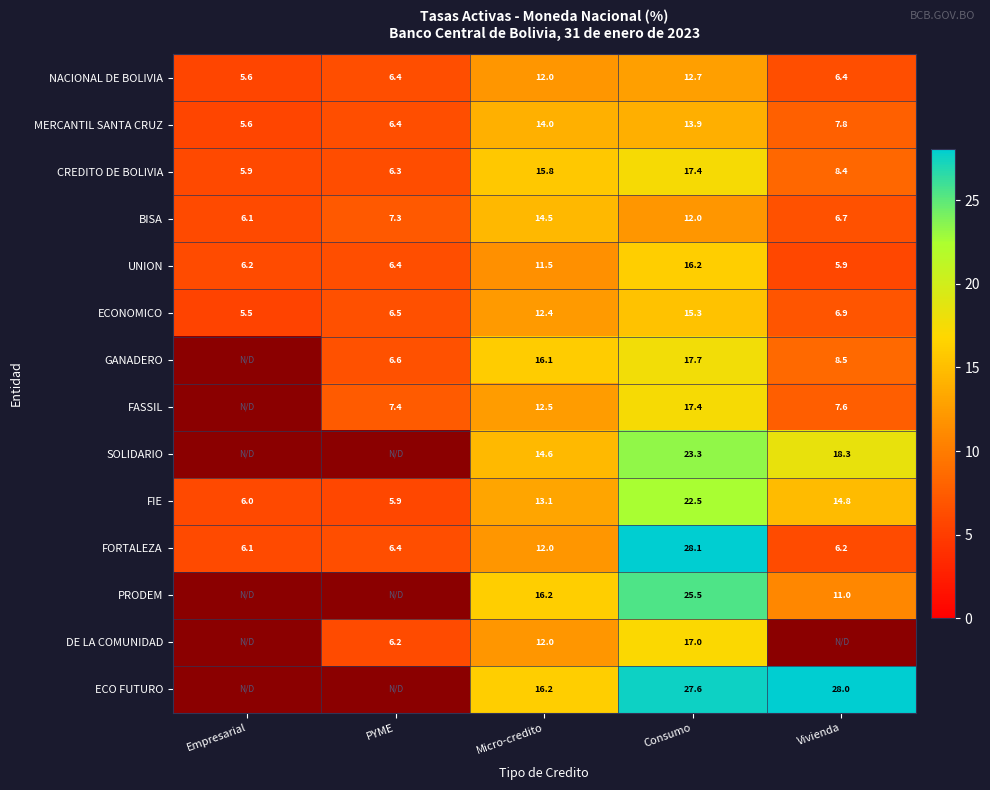

List the labels in order of FIE value, smallest first.

PYME, Empresarial, Micro-credito, Vivienda, Consumo